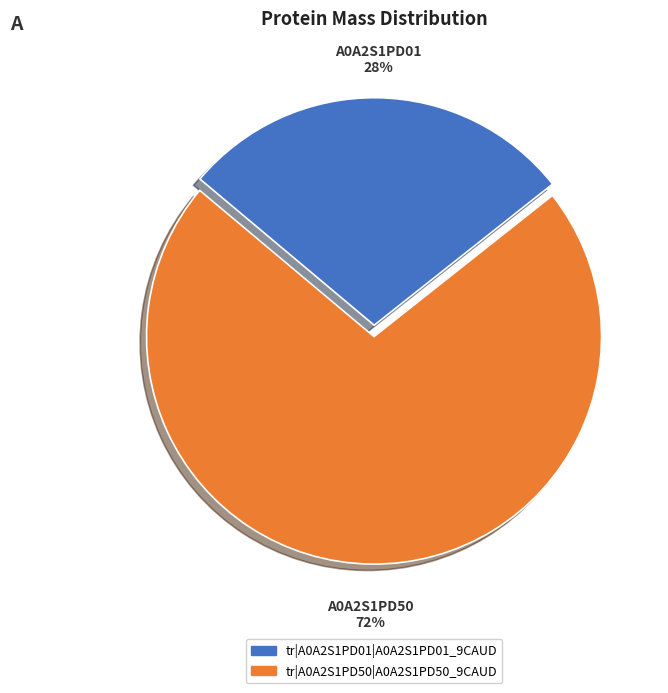

The tr|A0A2S1PD01|A0A2S1PD01_9CAUD slice represents 22% of the pie. True or false?

False